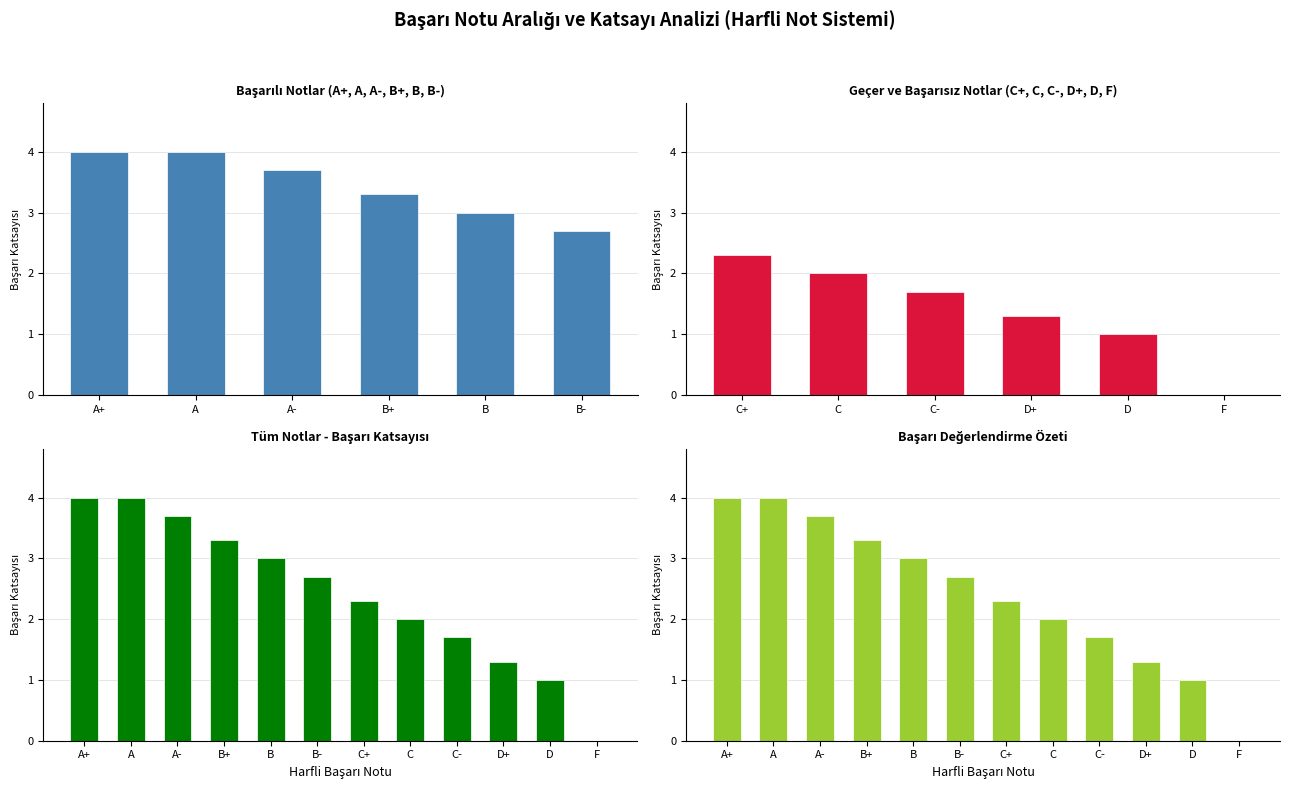

What is the average value?

2.4